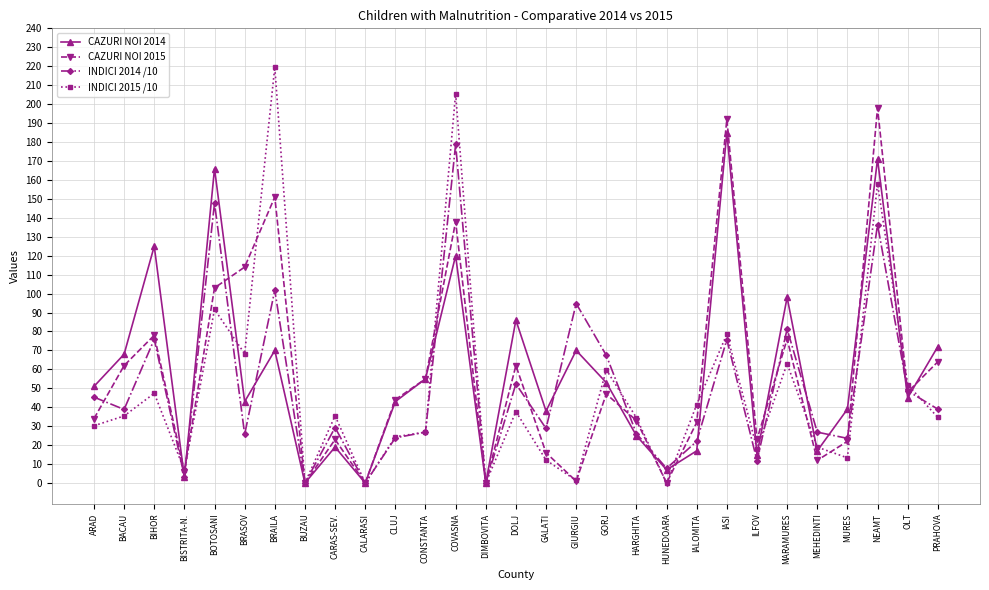

What is the sum of all CAZURI NOI 2014 values?

1701.0